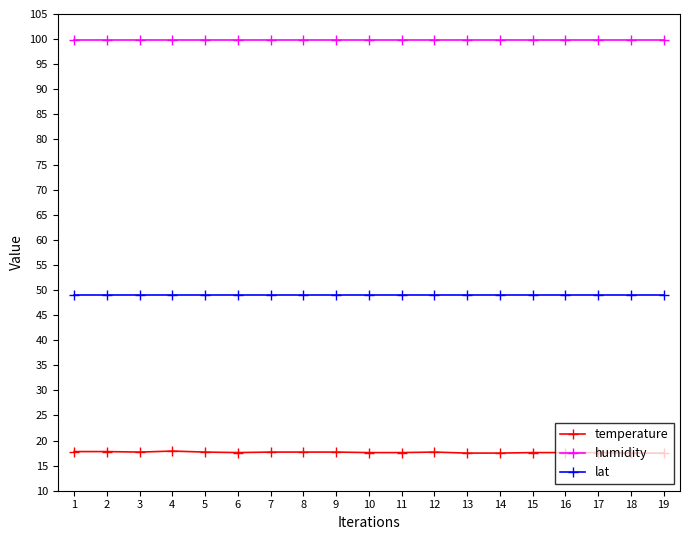

What is the lowest value of the temperature series?

17.5